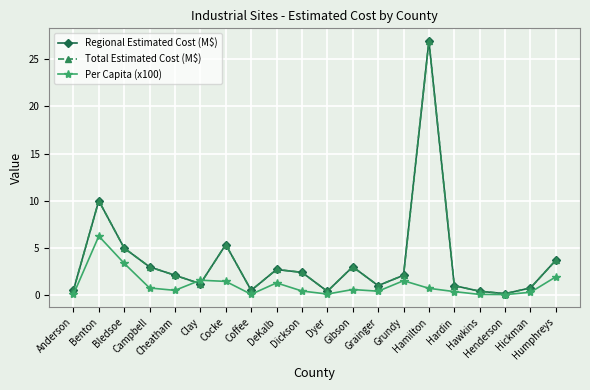

What is the sum of all Per Capita (x100) values?

21.8